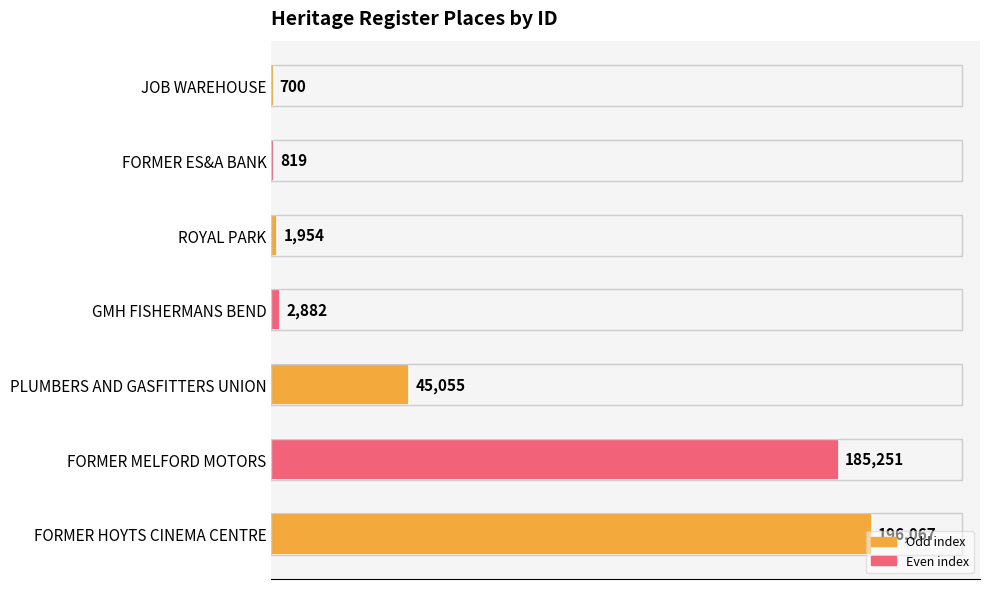

Which has a higher value, JOB WAREHOUSE or FORMER ES&A BANK?

FORMER ES&A BANK